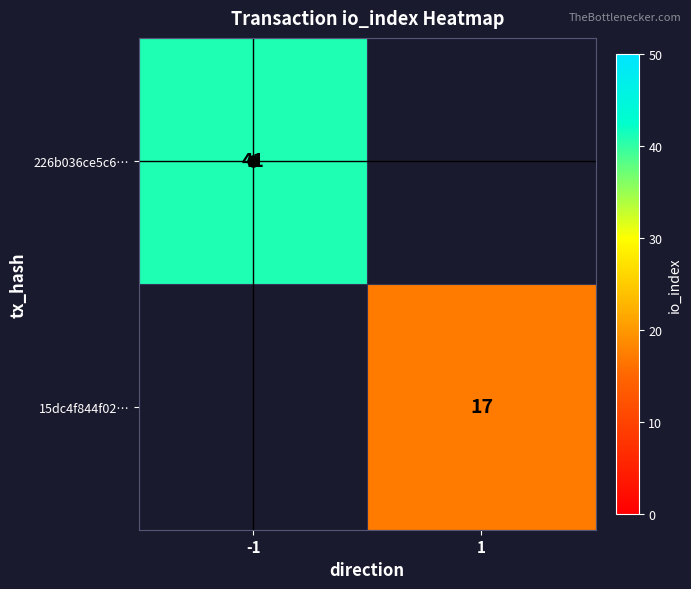

Is it true that 226b036ce5c6… equals 9 at -1?

False